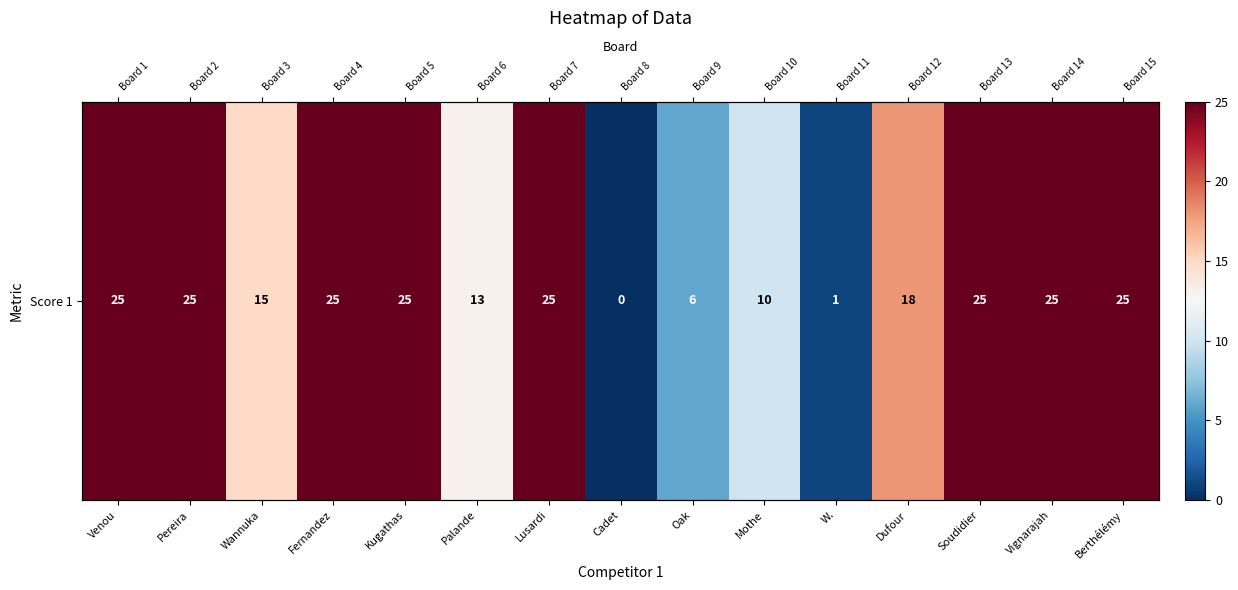

What is the ratio of the value at Kugathas to the value at Dufour?

1.4